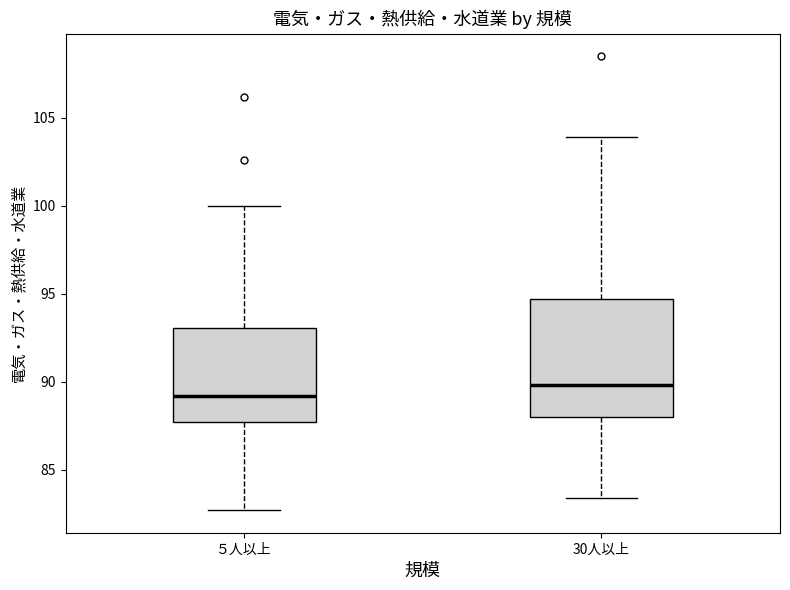

Which box is the tallest, from its lower edge to its upper edge?

30人以上